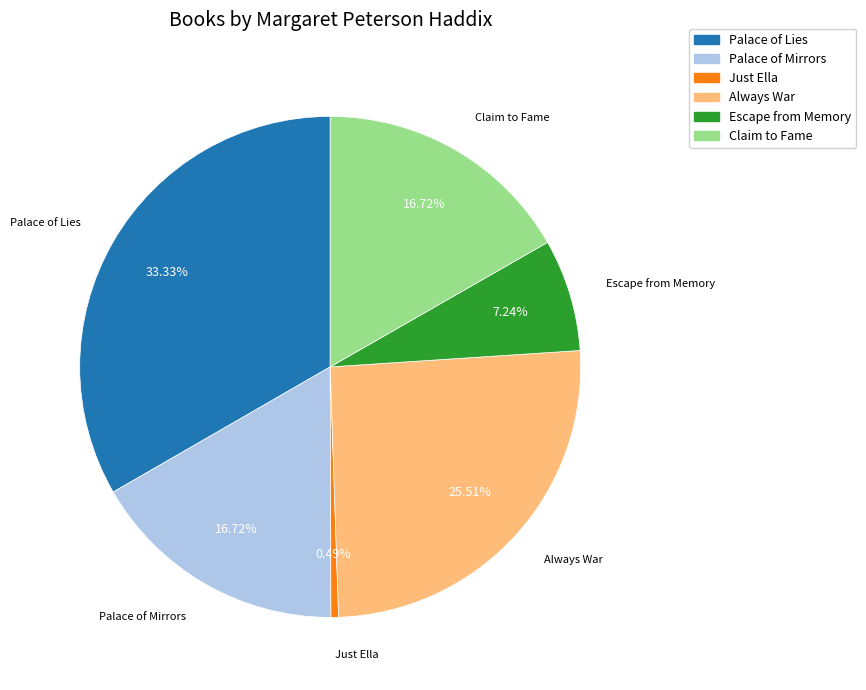

To the nearest percent, what is the average slice percentage?

17%